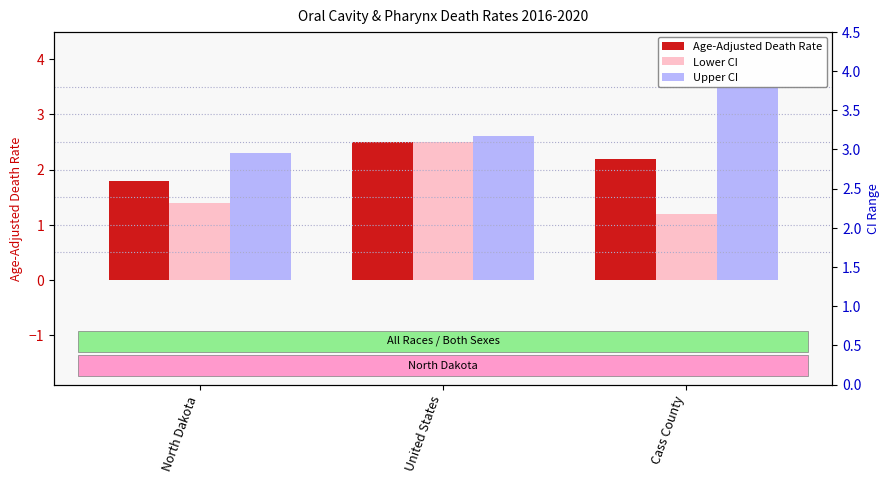

Which series has the largest total across all categories?

Upper CI